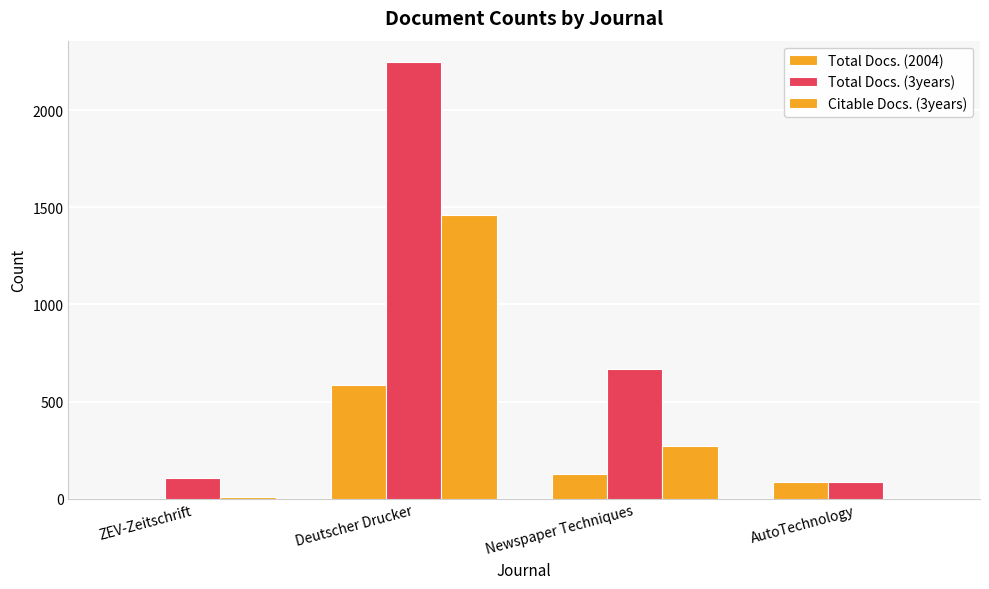

Are the bars grouped side by side (vs. stacked)?

Yes